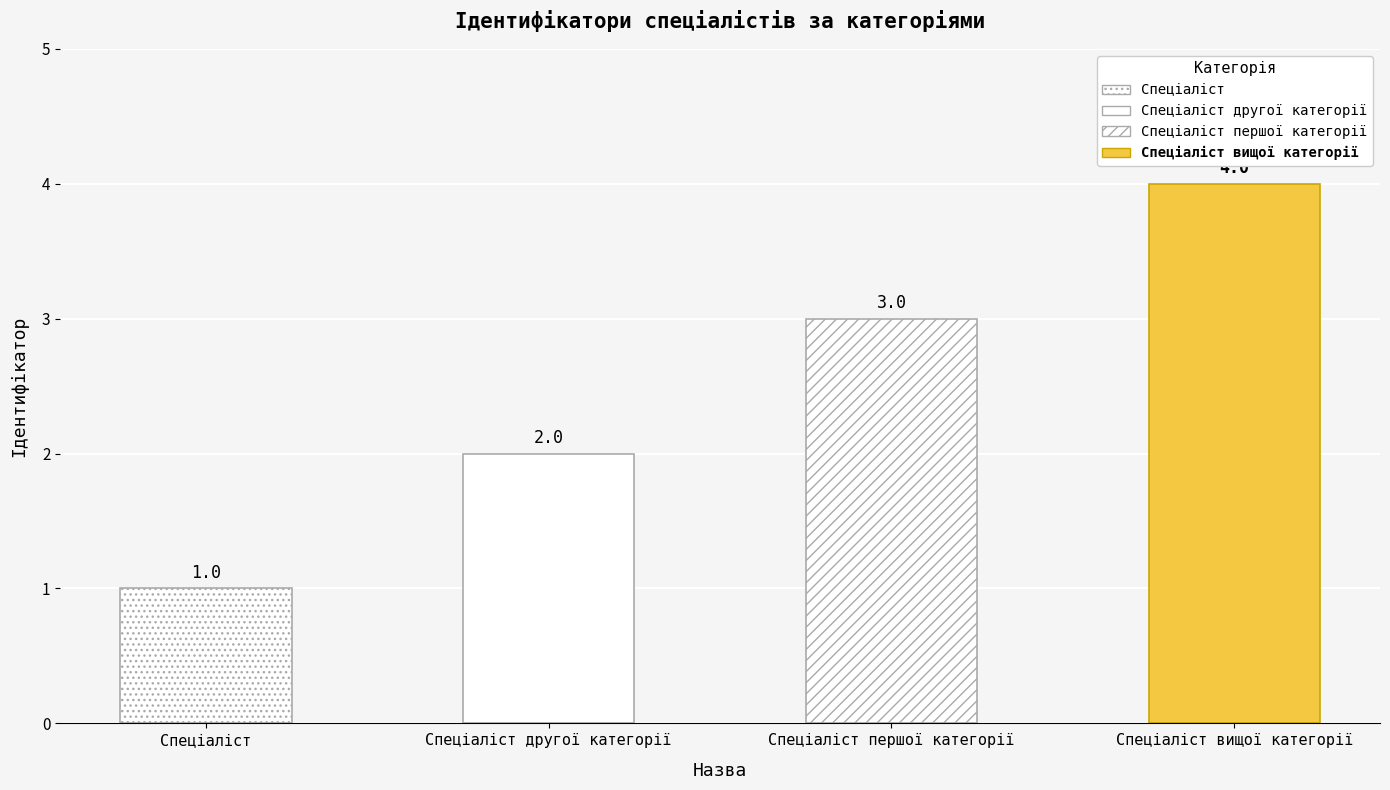

Which has a higher value, Спеціаліст другої категорії or Спеціаліст?

Спеціаліст другої категорії